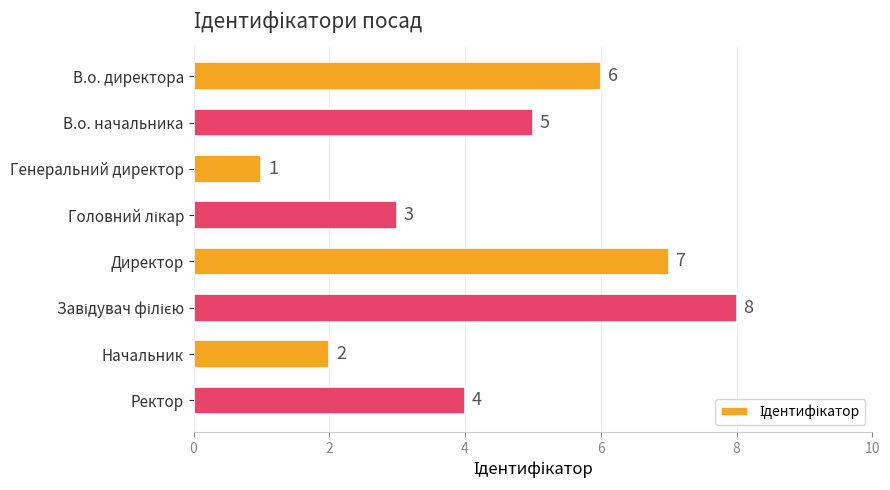

Which label corresponds to the smallest value in the chart?

Генеральний директор